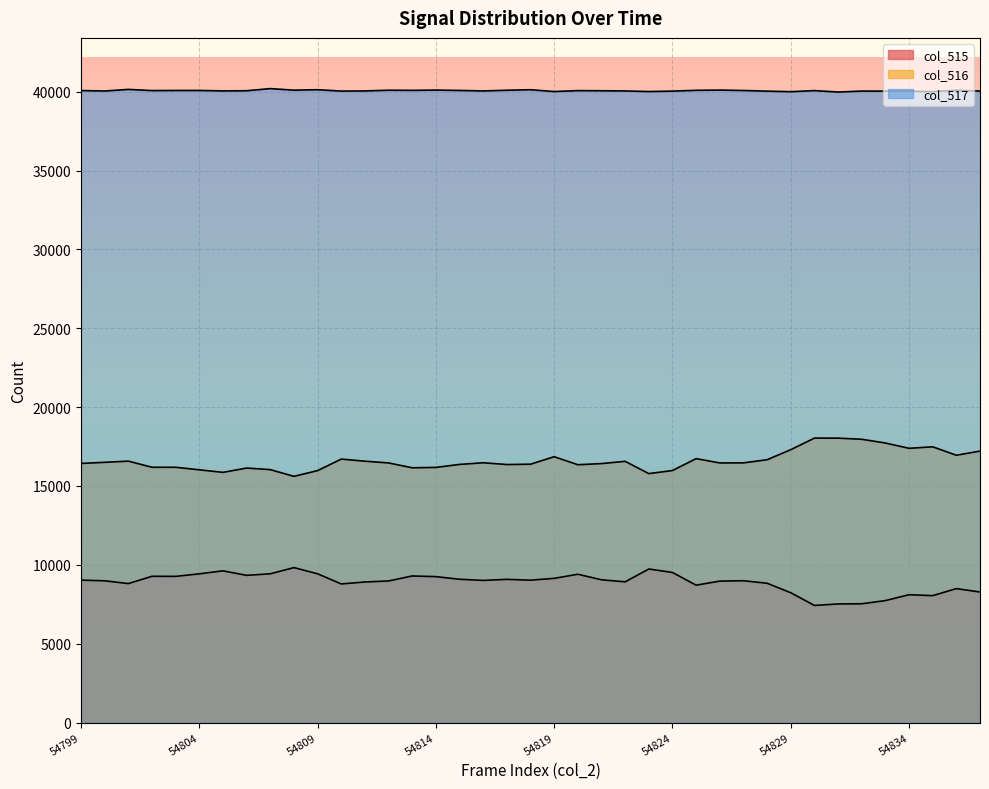

Reading left to right, extract all data points from this chart.

col_515: 54799=9032	54800=8989	54801=8813	54802=9275	54803=9269	54804=9430	54805=9620	54806=9335	54807=9433	54808=9826	54809=9433	54810=8790	54811=8913	54812=8978	54813=9295	54814=9253	54815=9086	54816=9013	54817=9080	54818=9027	54819=9144	54820=9404	54821=9053	54822=8924	54823=9737	54824=9517	54825=8711	54826=8970	54827=8992	54828=8834	54829=8232	54830=7427	54831=7521	54832=7532	54833=7734	54834=8106	54835=8048	54836=8493	54837=8279
col_516: 54799=16430	54800=16501	54801=16576	54802=16188	54803=16187	54804=16025	54805=15864	54806=16138	54807=16038	54808=15611	54809=15976	54810=16705	54811=16573	54812=16462	54813=16154	54814=16178	54815=16368	54816=16473	54817=16361	54818=16382	54819=16856	54820=16348	54821=16421	54822=16563	54823=15786	54824=15980	54825=16735	54826=16461	54827=16466	54828=16665	54829=17302	54830=18037	54831=18034	54832=17963	54833=17725	54834=17390	54835=17485	54836=16950	54837=17213
col_517: 54799=40073	54800=40045	54801=40146	54802=40072	54803=40079	54804=40080	54805=40051	54806=40062	54807=40197	54808=40098	54809=40126	54810=40040	54811=40049	54812=40095	54813=40086	54814=40104	54815=40081	54816=40049	54817=40094	54818=40126	54819=40011	54820=40069	54821=40061	54822=40048	54823=40012	54824=40038	54825=40089	54826=40104	54827=40077	54828=40036	54829=40001	54830=40071	54831=39980	54832=40040	54833=40039	54834=40039	54835=40002	54836=40092	54837=40043